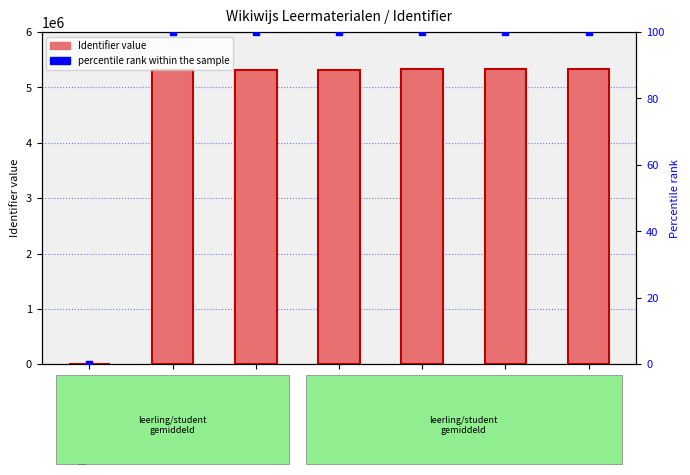

Which series reaches the minimum Y coordinate?

Identifier